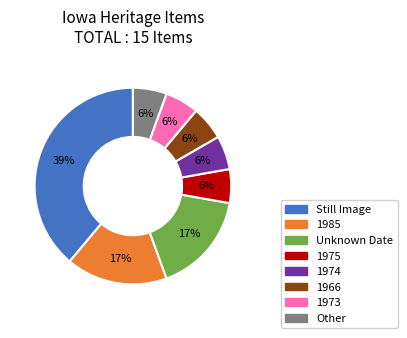

Is there a majority slice in this chart?

No